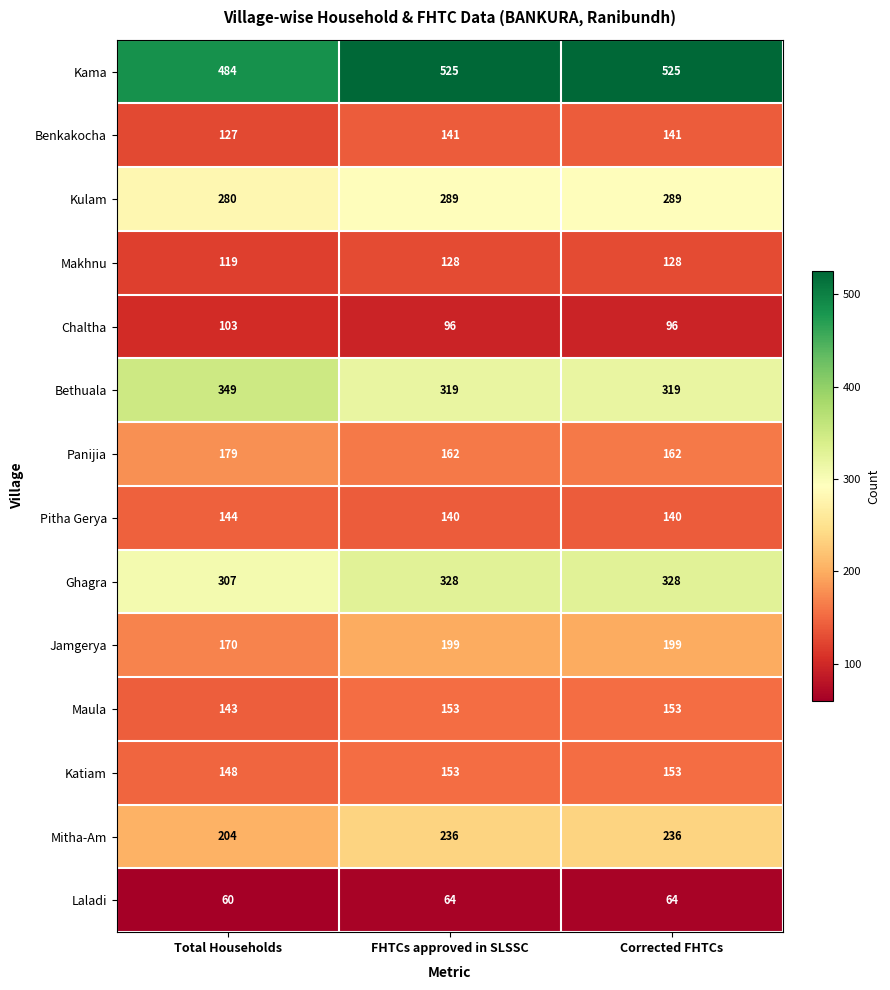

Is it true that Chaltha equals 96 at Corrected FHTCs?

True